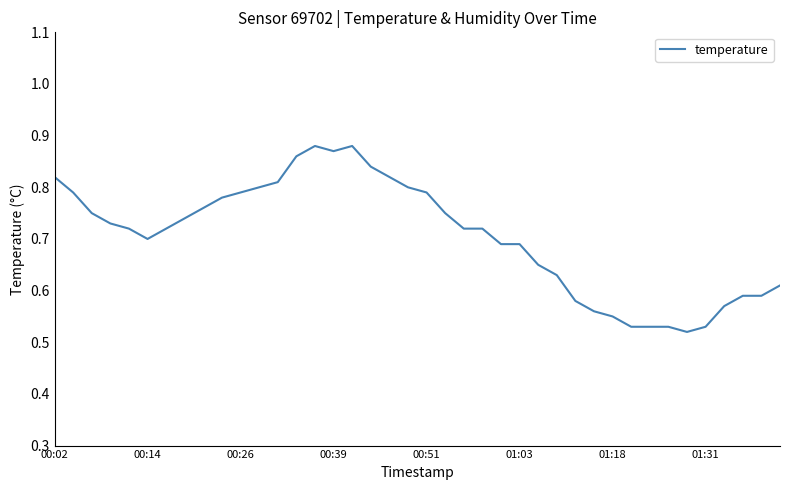

Does the chart display data point markers on the line(s)?

No